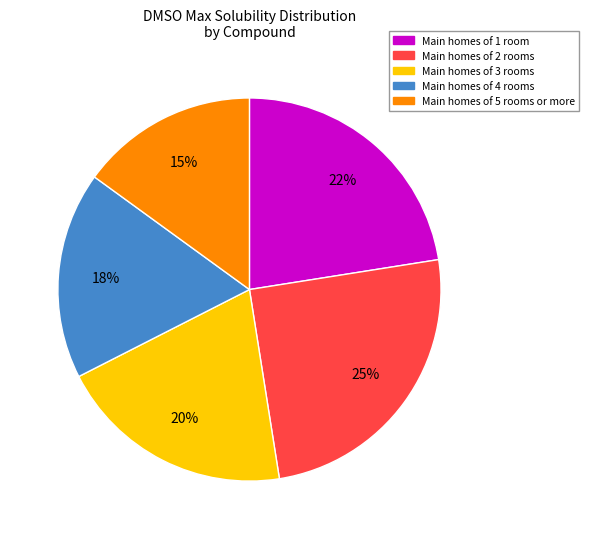

Is there any slice that represents more than half of the pie?

No